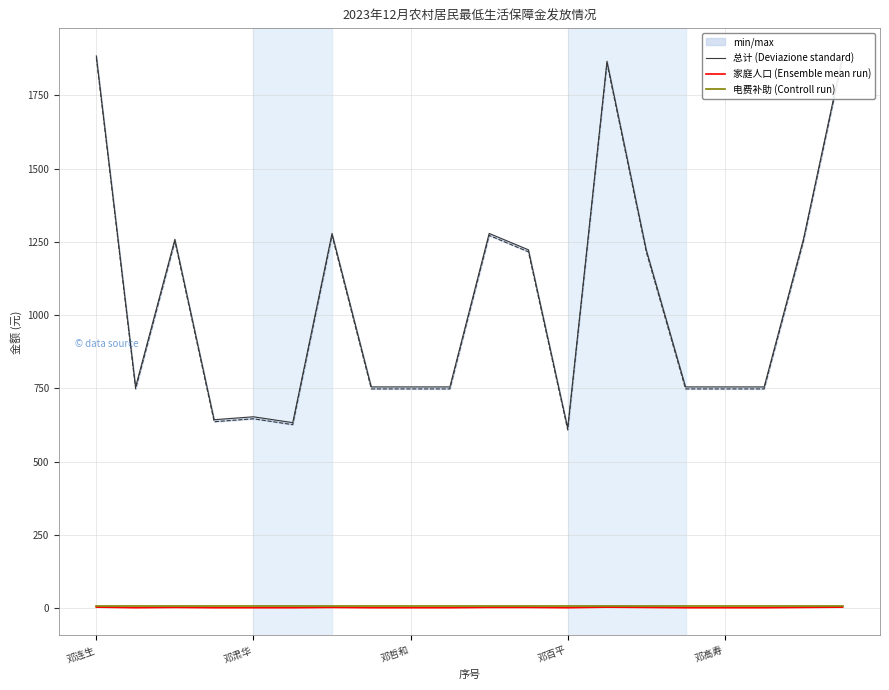

How many interior local valleys does the 总计 (Deviazione standard) series have?

4